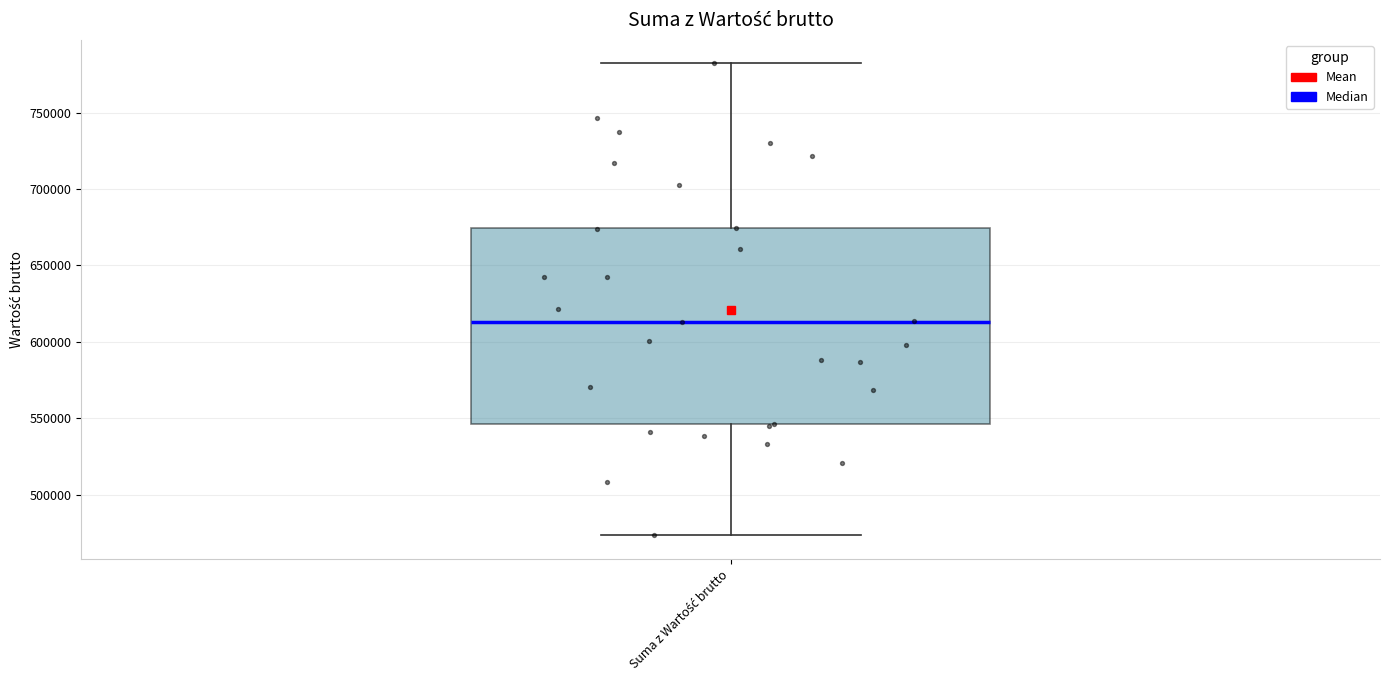

Read this box plot against the y-axis: the position of the median line, the range covered by the box, and the ends of both whiskers. The values are not printed on the chart, so give them approximately, as read against the axis.

median 615000, box 545000 to 675000, whiskers 475000 to 780000